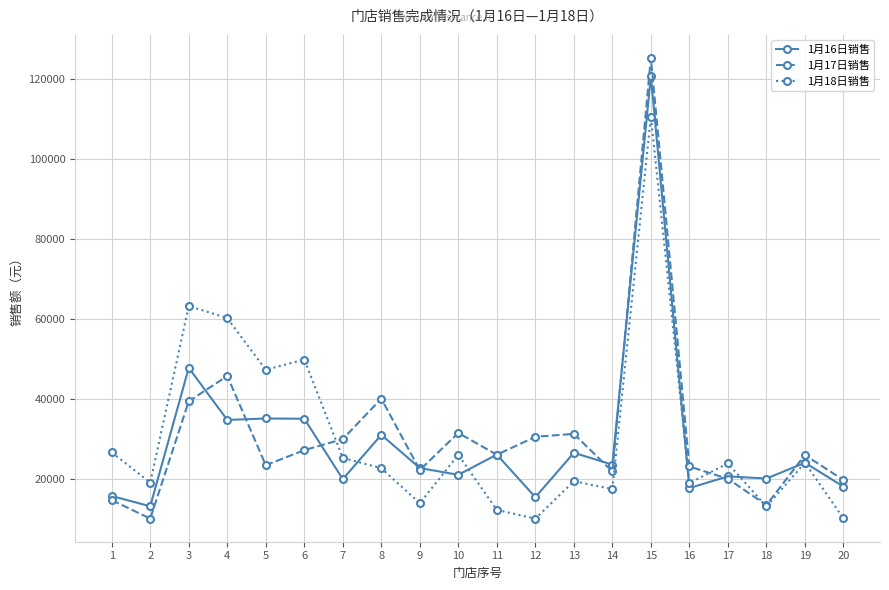

List the series in order of their peak value, lowest first.

1月18日销售, 1月16日销售, 1月17日销售